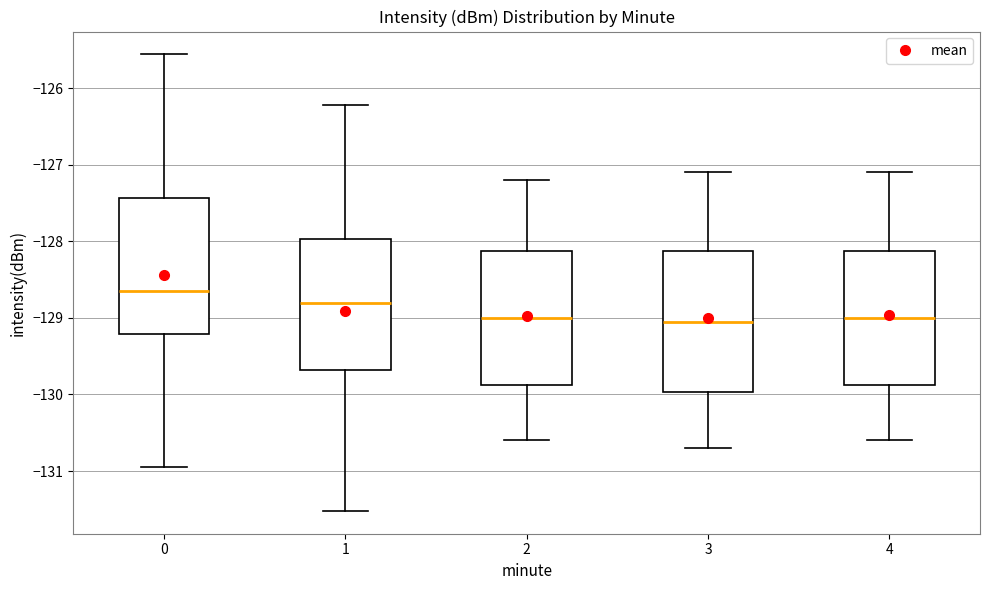

Reading left to right, transcribe this box plot: for each box, give where its median line is, the range the box spans, and where its two whiskers end, as read against the y-axis. The values are not printed on the chart, so give them approximately, as read against the axis.

0: median -128.6, box -129.2 to -127.4, whiskers -131.0 to -125.6
1: median -128.8, box -129.7 to -128.0, whiskers -131.5 to -126.2
2: median -129.0, box -129.9 to -128.1, whiskers -130.6 to -127.2
3: median -129.0, box -130.0 to -128.1, whiskers -130.7 to -127.1
4: median -129.0, box -129.9 to -128.1, whiskers -130.6 to -127.1